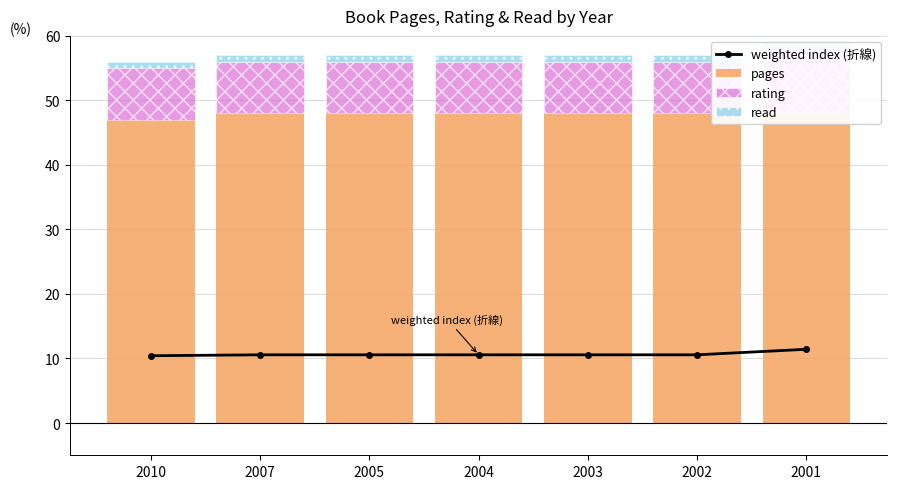

What is the approximate value of rating at 2004?

8.0